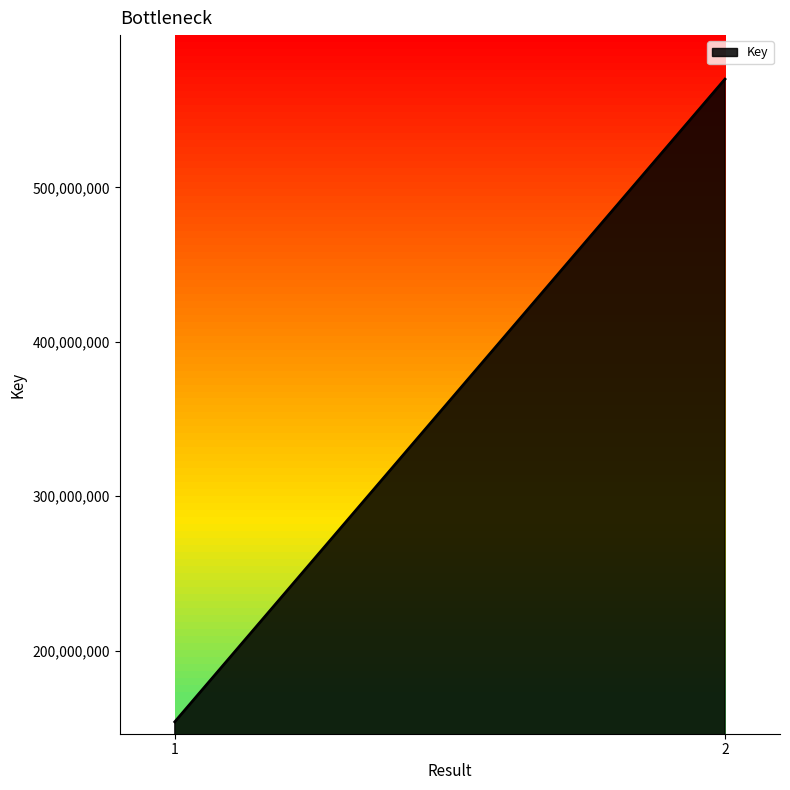

What is the change in value from 1 to 2?

+416067494